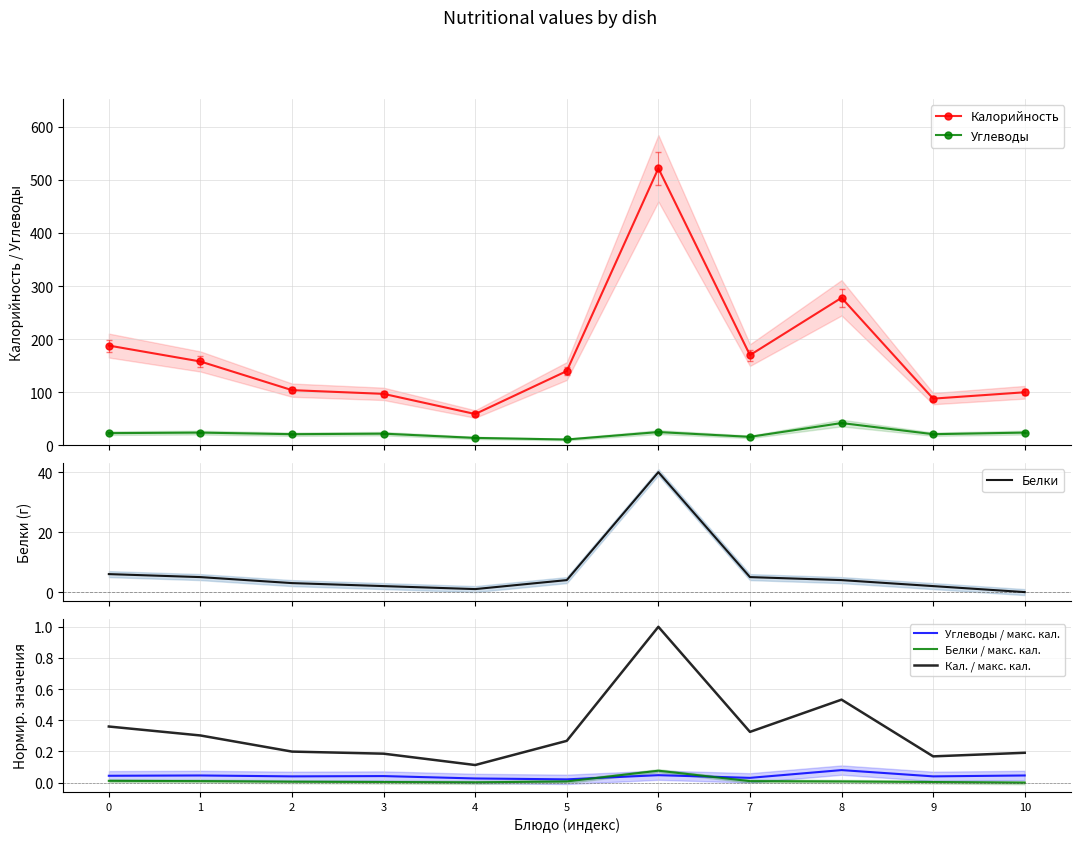

Where is the first local minimum for Углеводы?

2